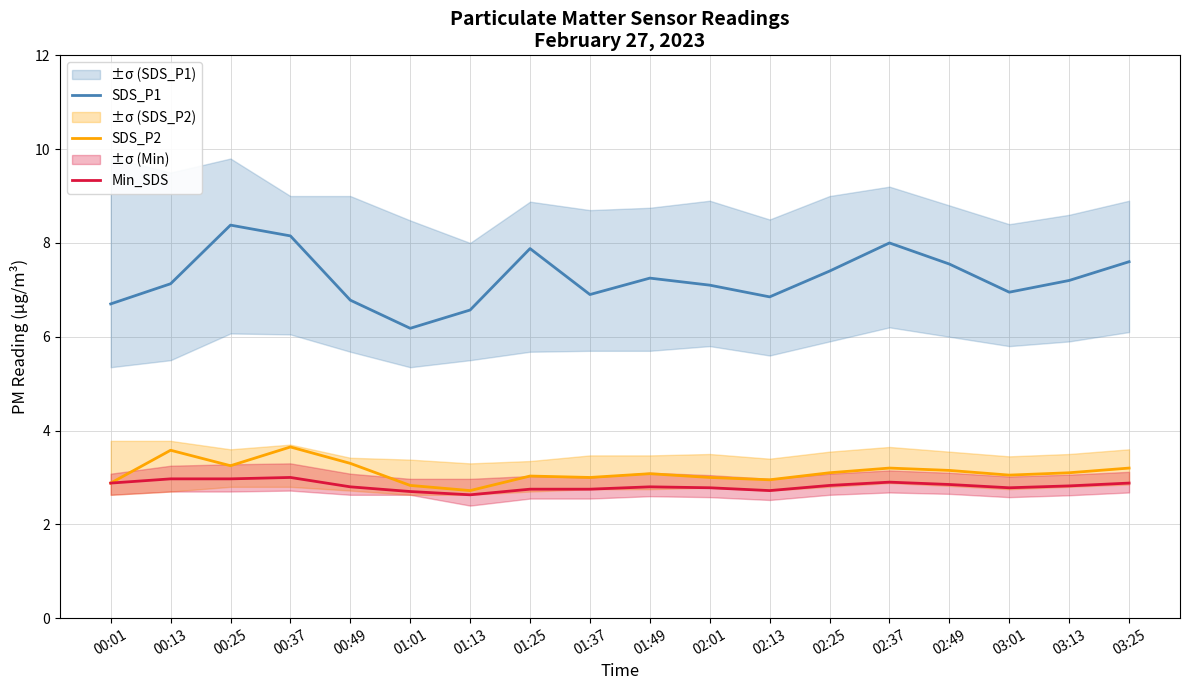

What is the value of the SDS_P2 point at the 15th from the left?

3.1